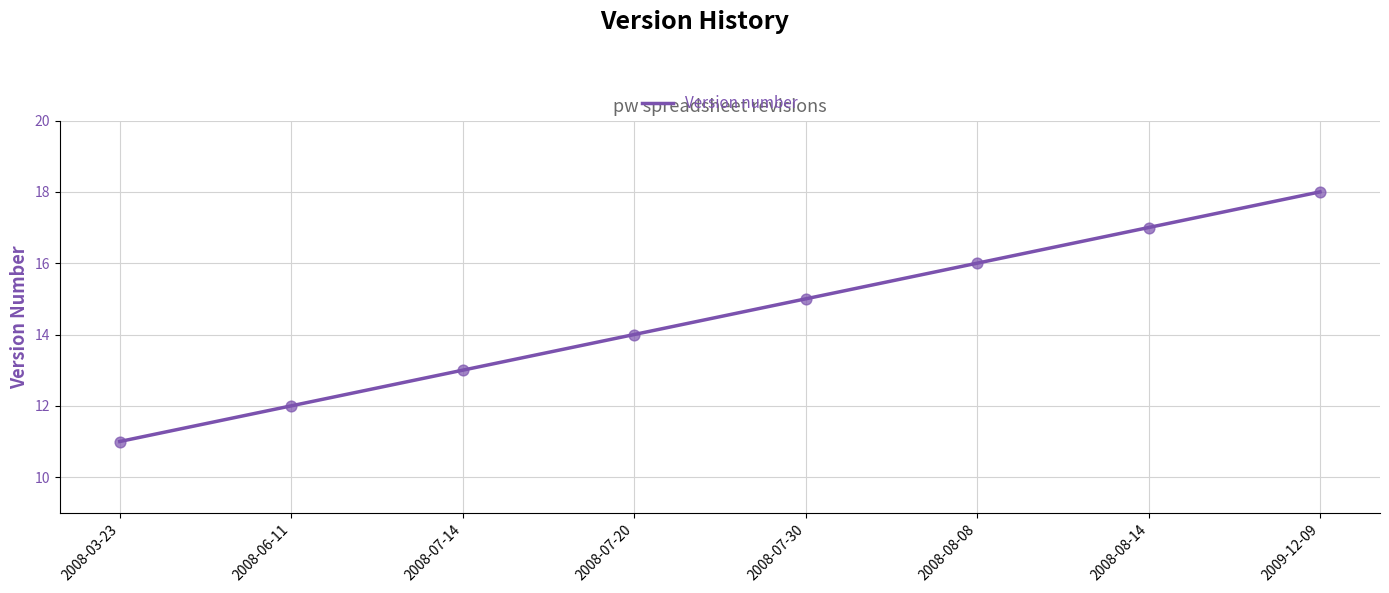

Between 2008-03-23 and 2008-06-11, which is larger?

2008-06-11